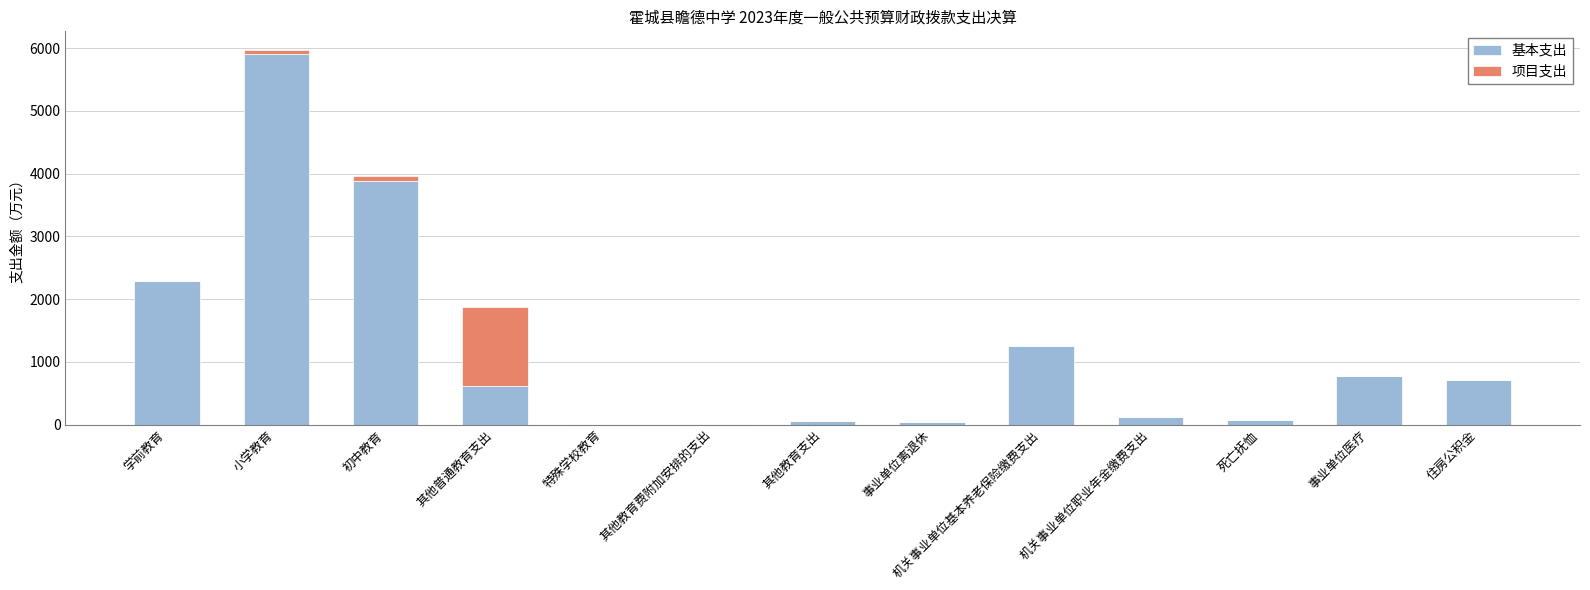

What is the total value across all series at 住房公积金?

717.5